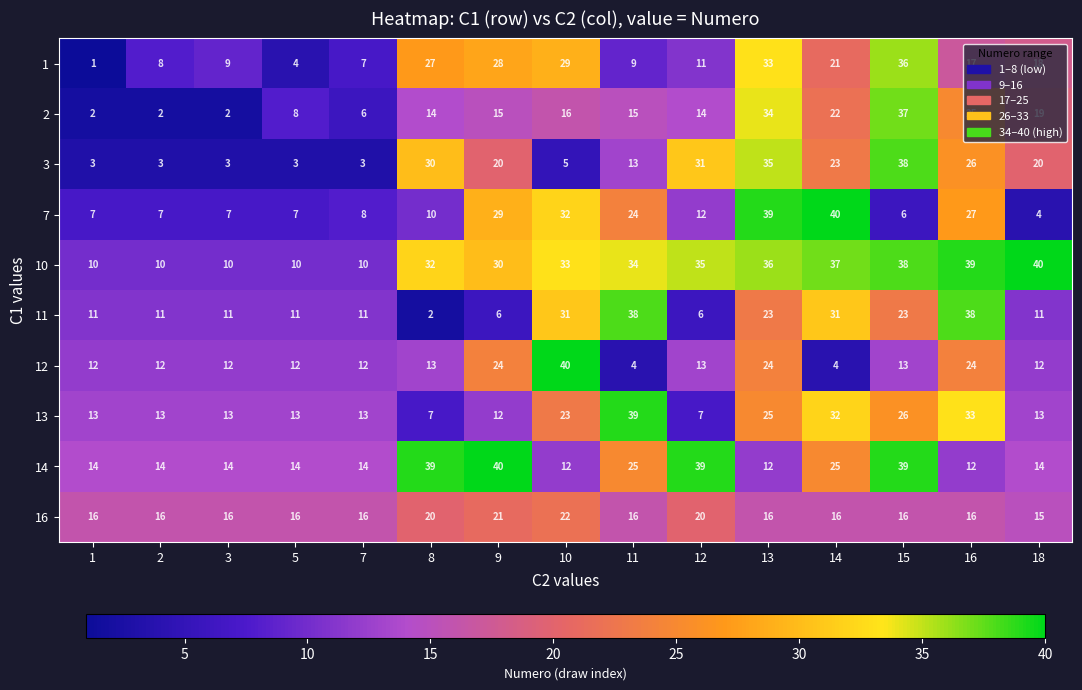

What is the spread (max minus min) of values at 5?

13